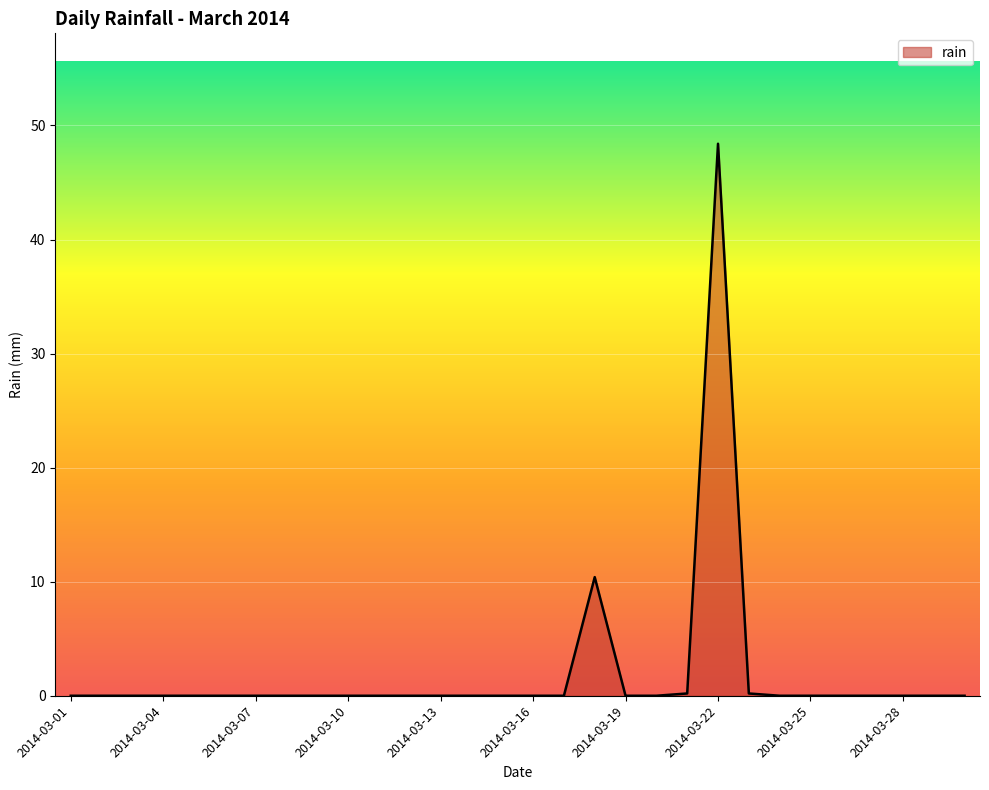

What is the maximum value shown in the chart?

48.4